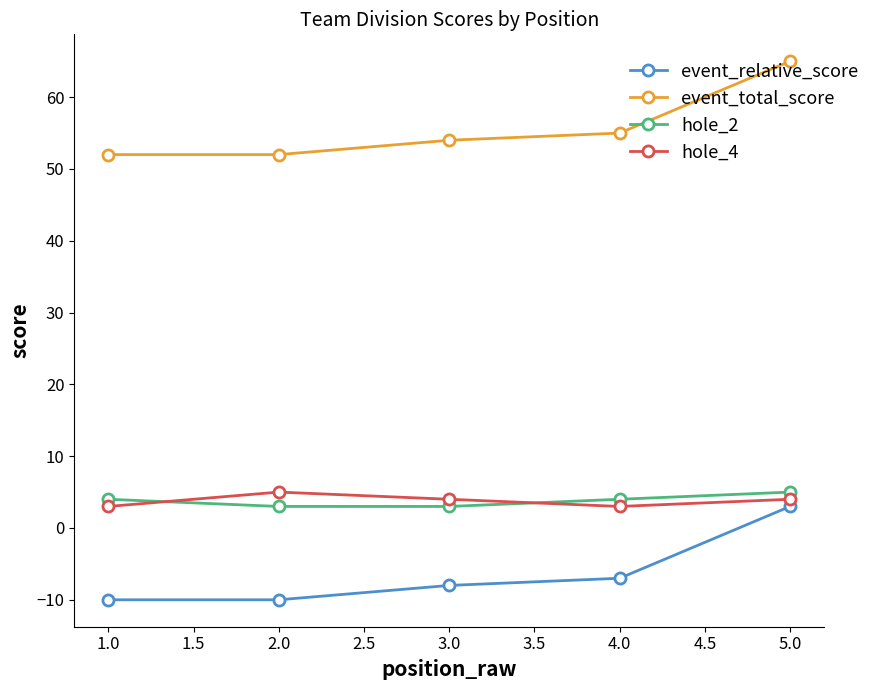

What is the smallest value displayed?

-10